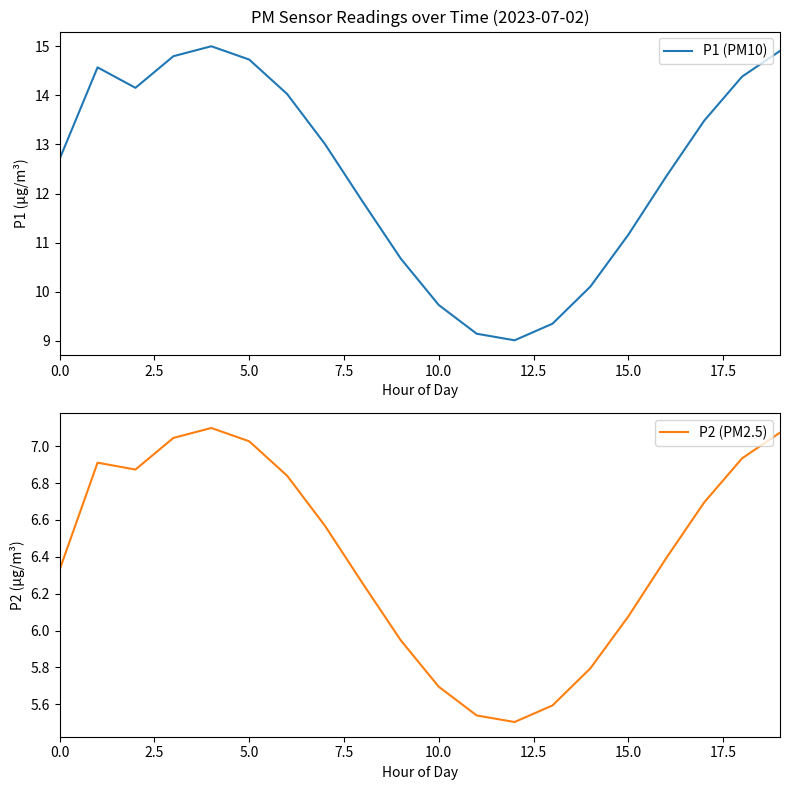

Is it true that P1 (PM10) equals 7.6 at 5.0?

False